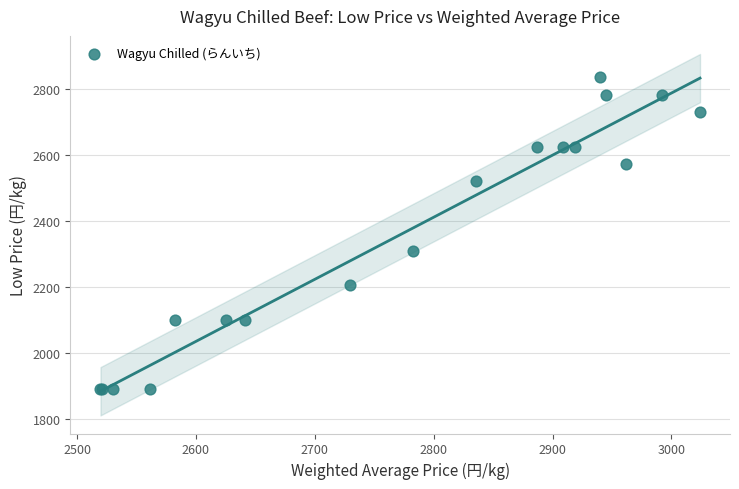

What Y value in the scatter plot is closest to 2362?

2310.0